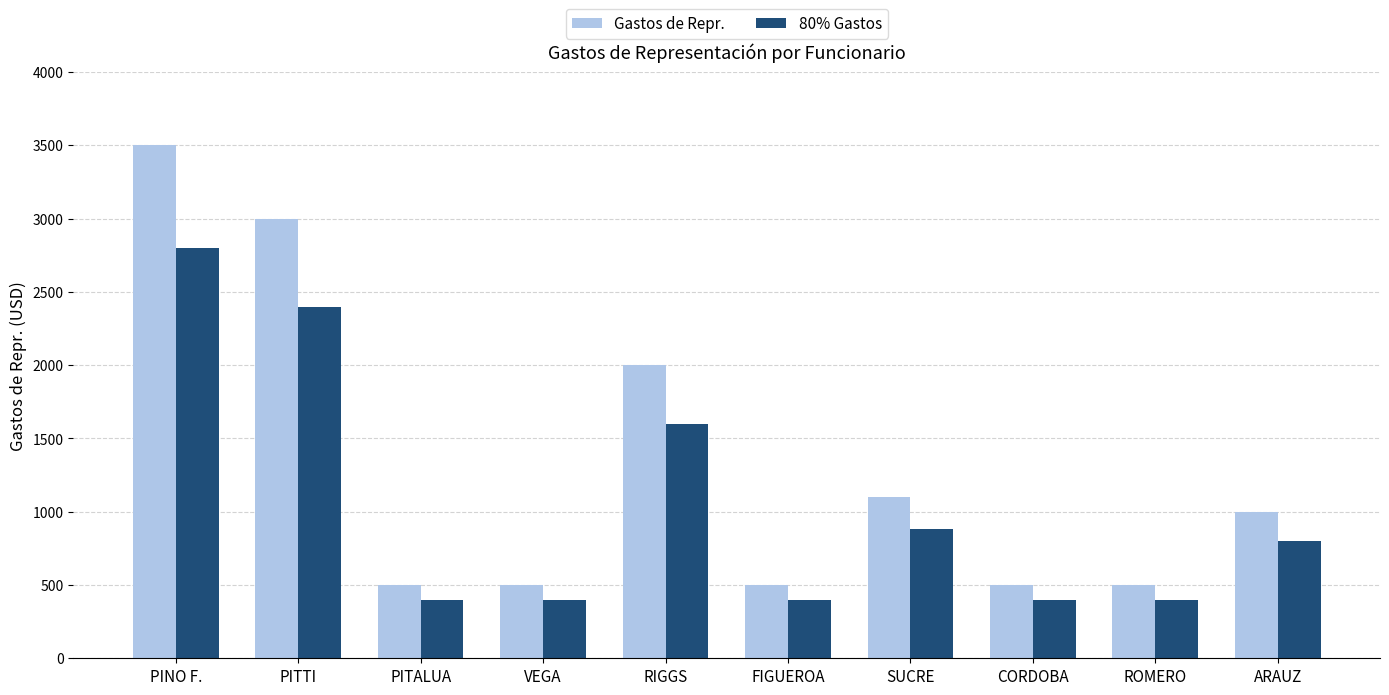

What is the difference between the maximum and minimum values in the 80% Gastos series?

2400